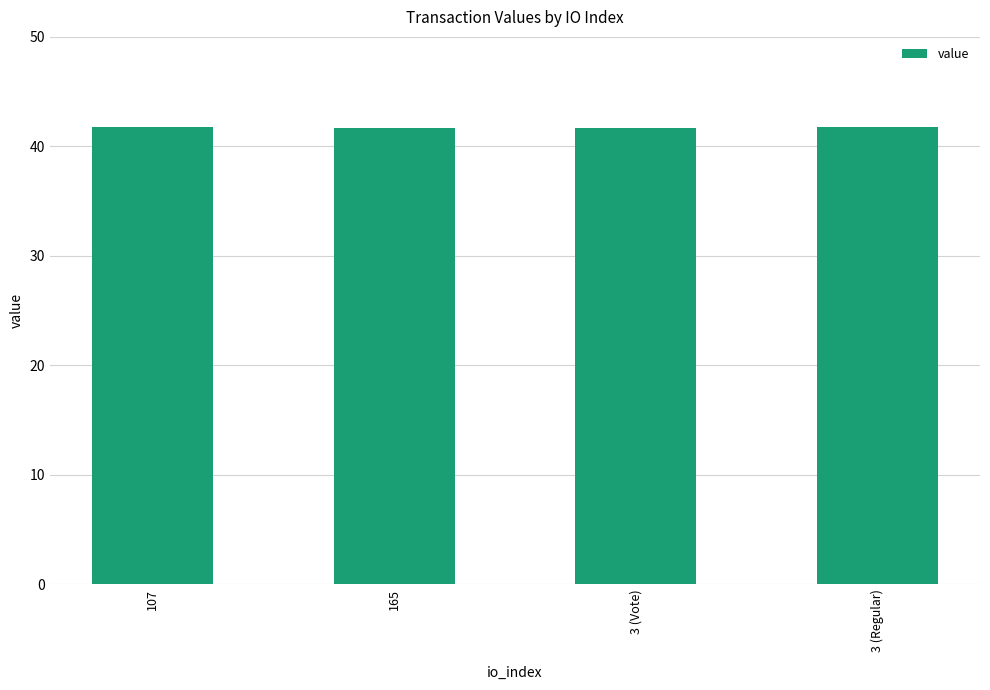

The value at 3 (Regular) is 69.8. True or false?

False